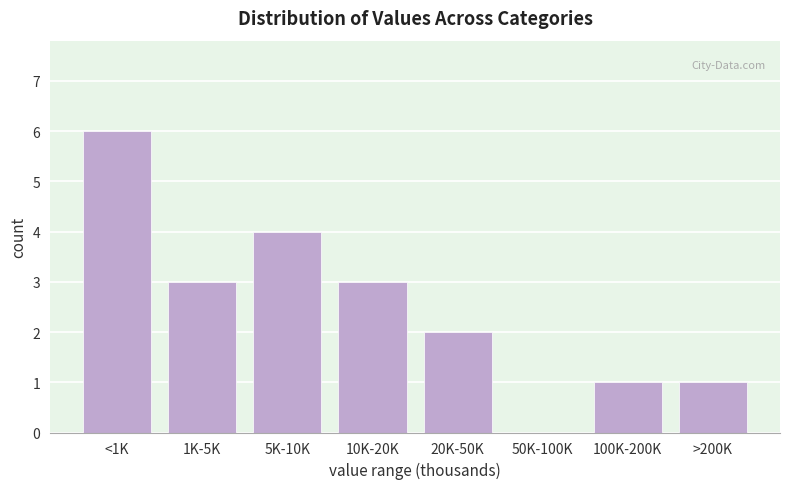

Reading right to left, extract all data points from this chart.

>200K=1	100K-200K=1	50K-100K=0	20K-50K=2	10K-20K=3	5K-10K=4	1K-5K=3	<1K=6